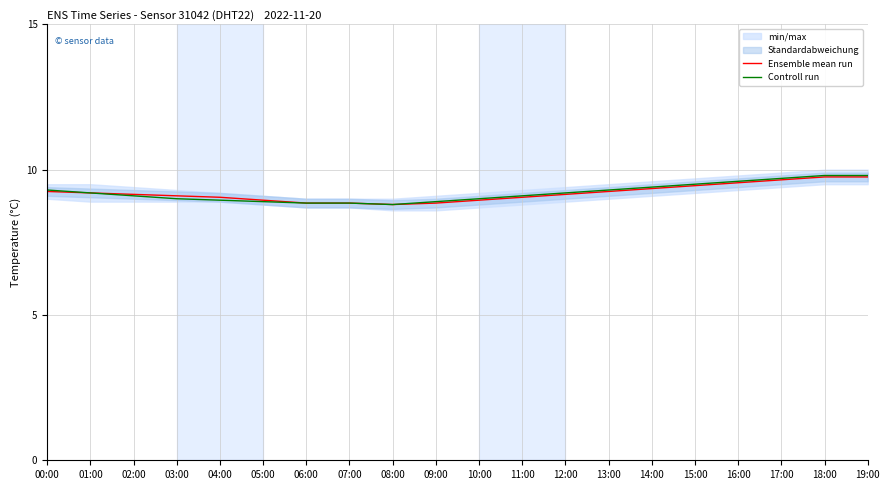

Reading left to right, extract all data points from this chart.

Ensemble mean run: 9.2	9.2	9.2	9.1	9.1	8.9	8.8	8.8	8.8	8.8	8.9	9.1	9.2	9.2	9.3	9.4	9.6	9.7	9.8	9.8
Controll run: 9.3	9.2	9.1	9.0	8.9	8.9	8.8	8.8	8.8	8.9	9.0	9.1	9.2	9.3	9.4	9.5	9.6	9.7	9.8	9.8